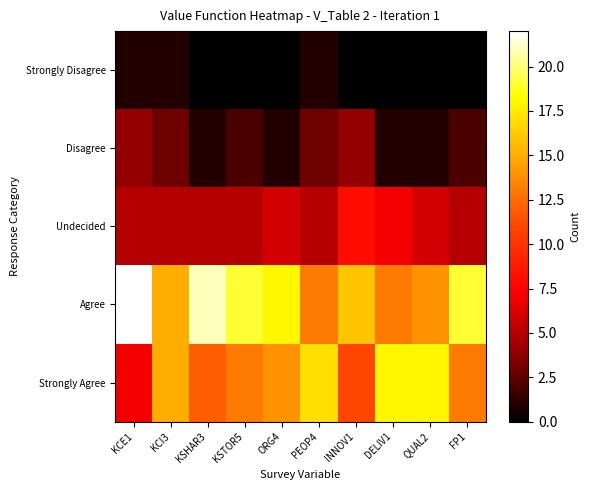

How many distinct data groups are displayed?

5